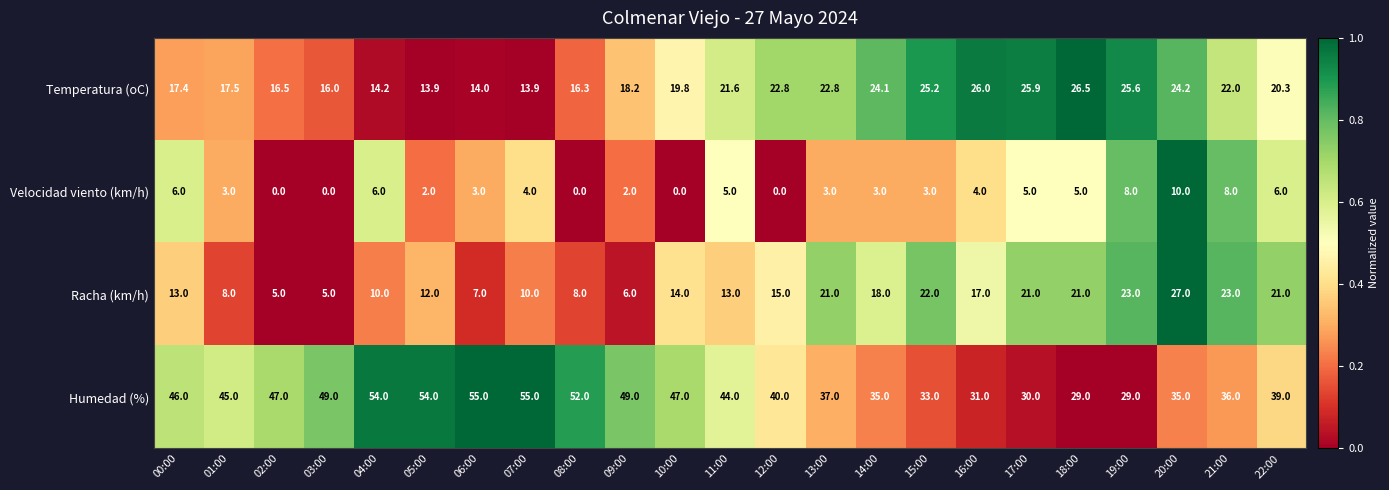

Rank the series by their maximum value, from lowest to highest.

Velocidad viento (km/h), Temperatura (oC), Racha (km/h), Humedad (%)